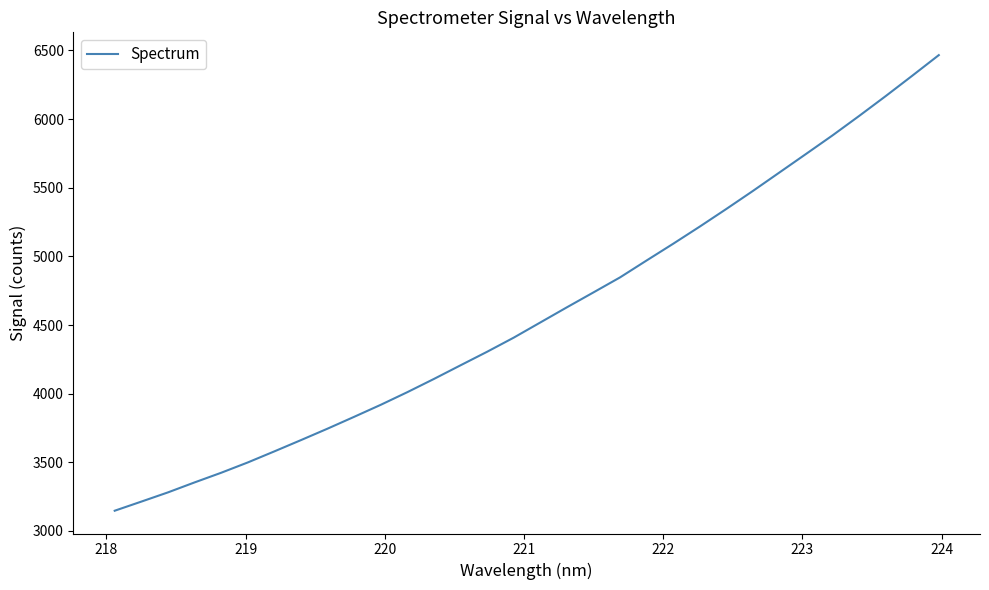

What is the sum of all values?

146739.5